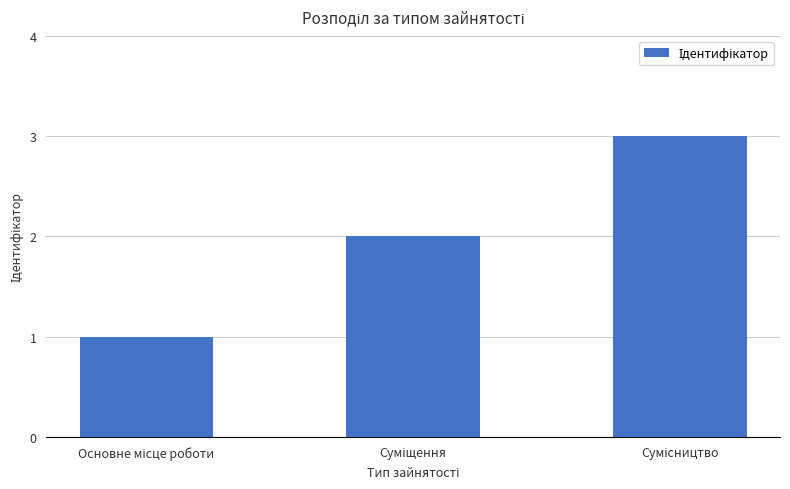

What is the greatest value displayed?

3